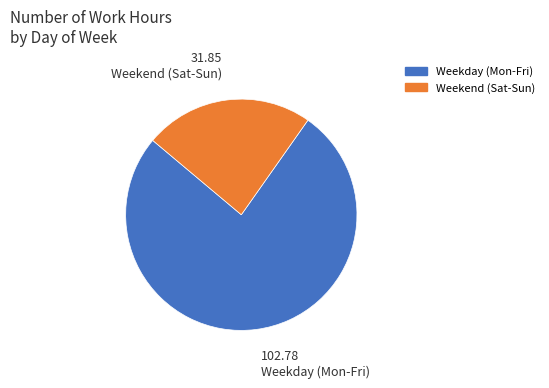

Rank the categories by value from lowest to highest.

Weekend (Sat-Sun), Weekday (Mon-Fri)